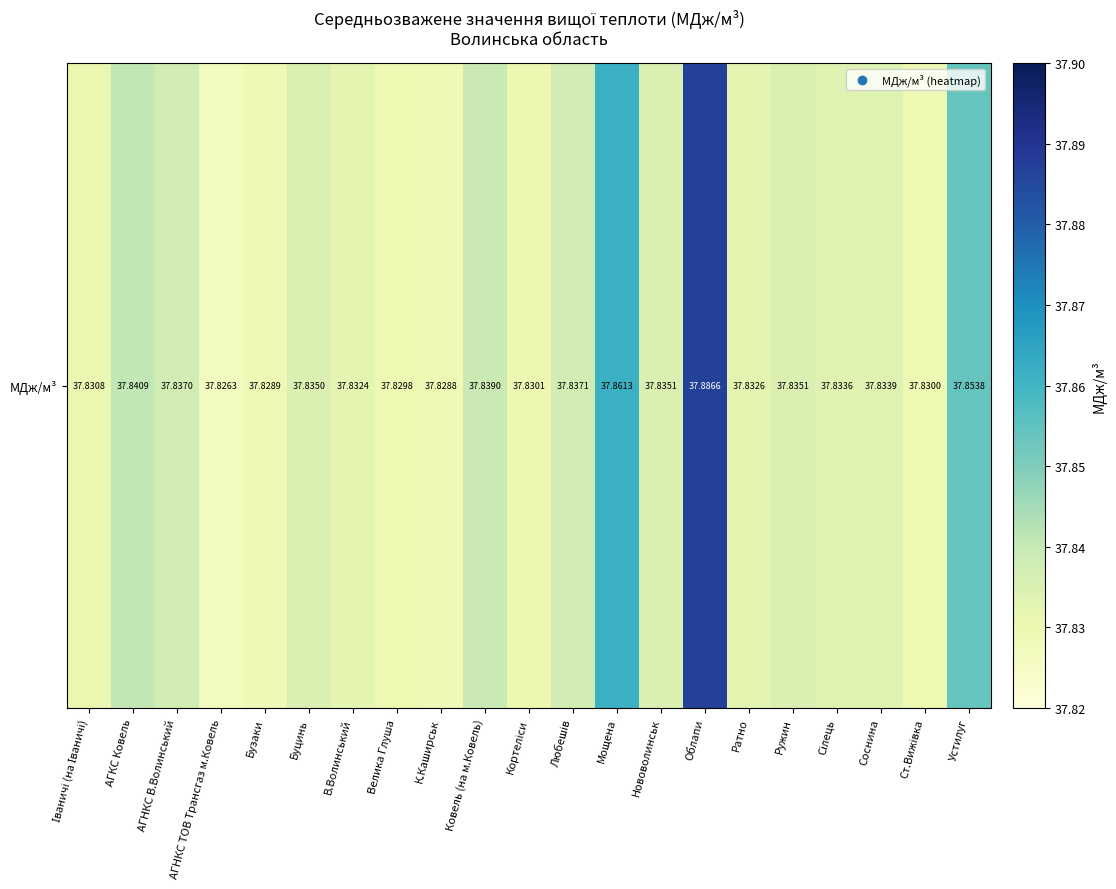

What is the sum of the values at Кортеліси and Любешів?

75.7